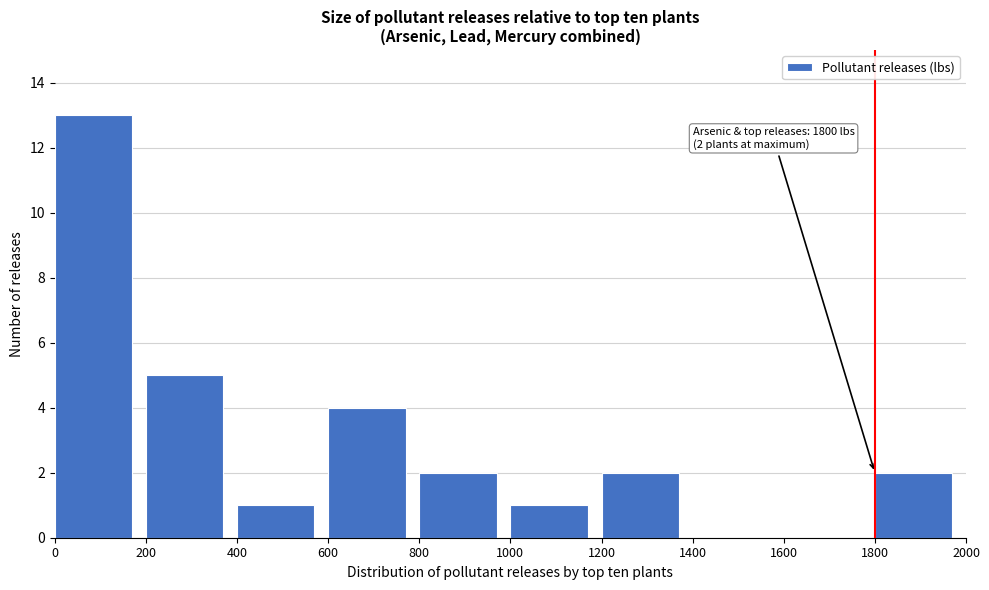

Which range on the x-axis has the tallest bar?

0 to 200